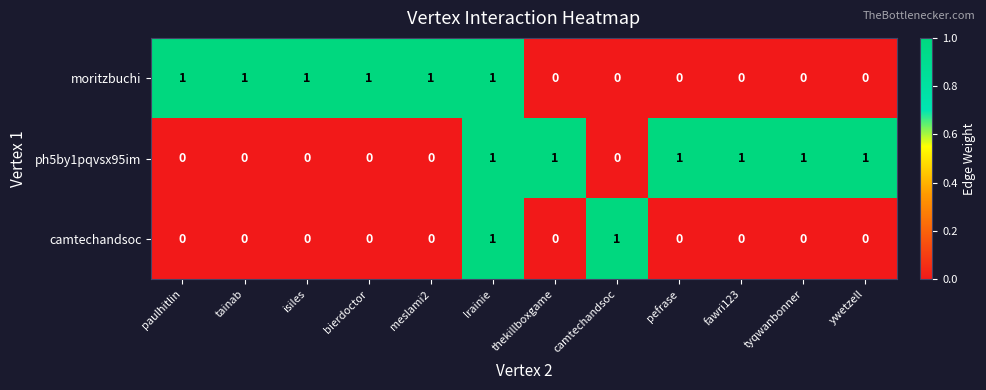

How many camtechandsoc values are between 0 and 1?

12